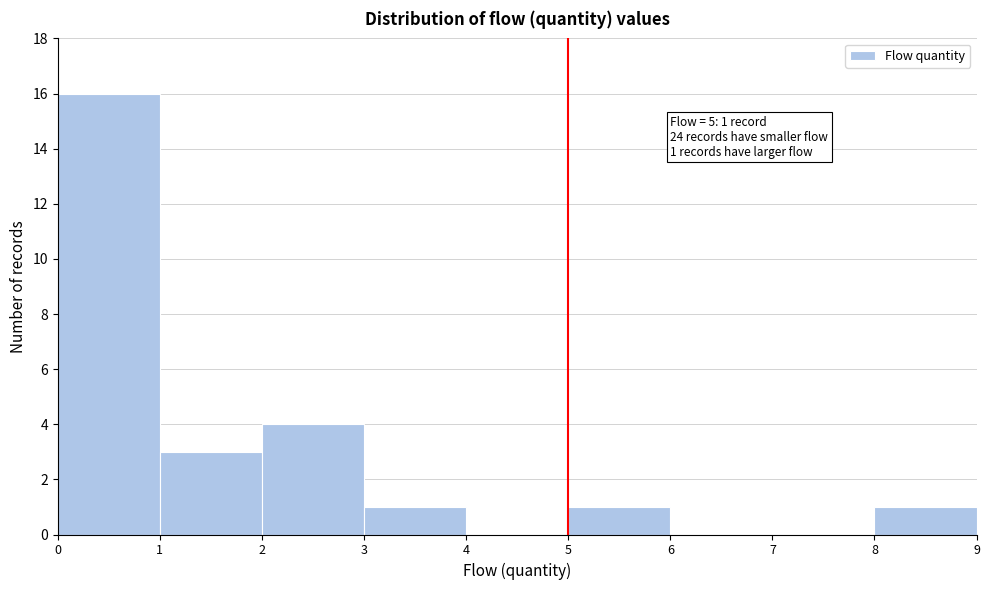

Reading right to left, transcribe all the data shown in this chart.

8=1	7=0	6=0	5=1	4=0	3=1	2=4	1=3	0=16